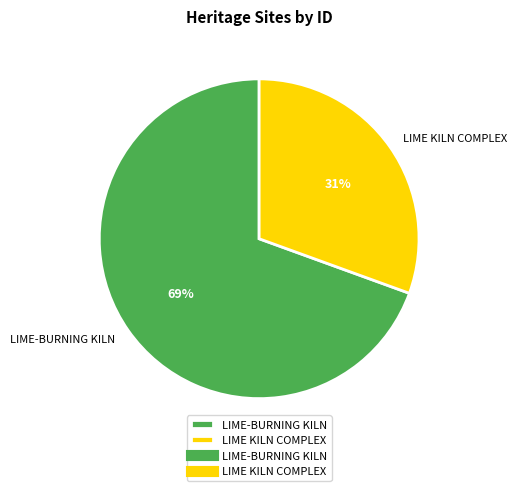

True or false: LIME-BURNING KILN accounts for 64% of the total.

False